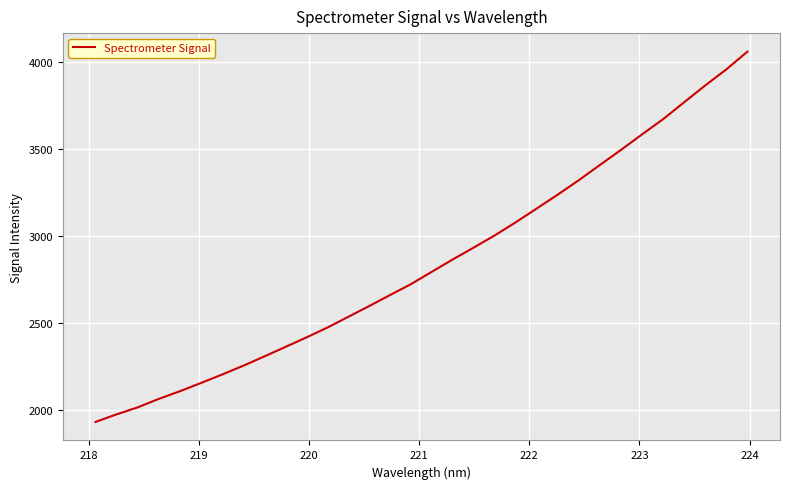

What is the difference between the maximum and minimum values?

2124.7